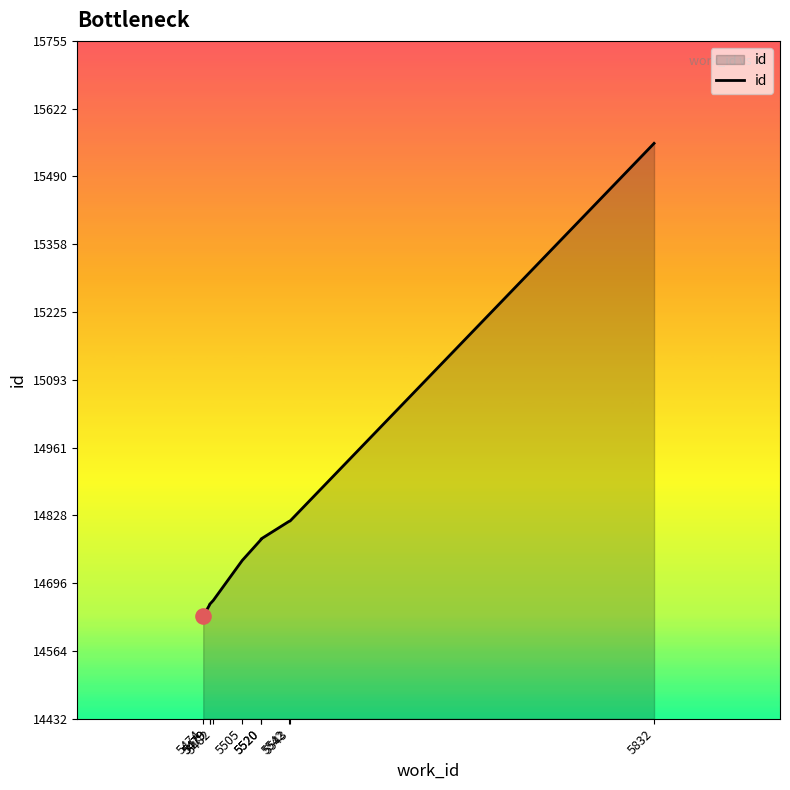

Between 5482 and 5542, which is larger?

5542